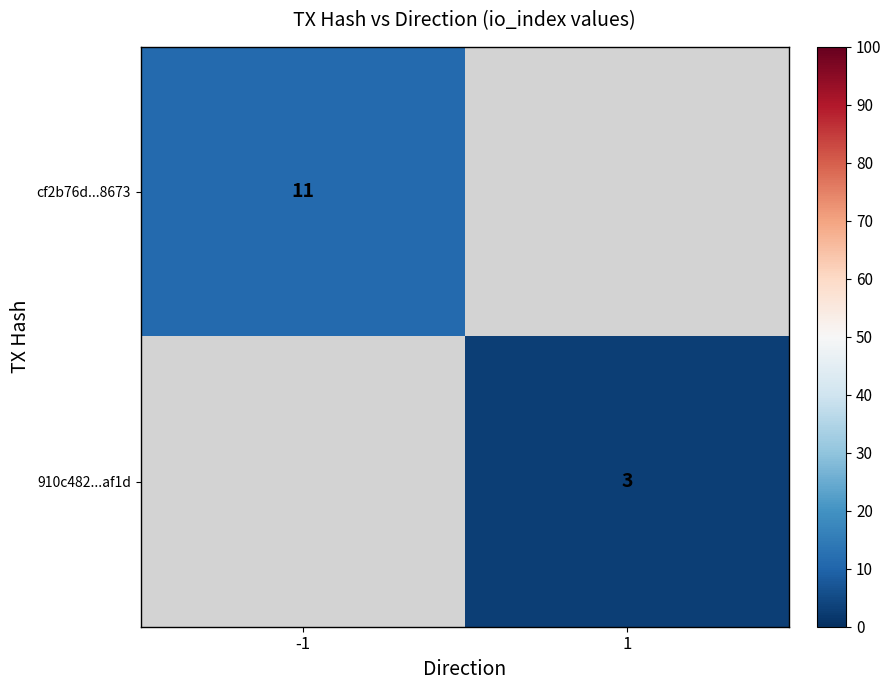

The 910c482...af1d series shows 2 at 1. True or false?

False